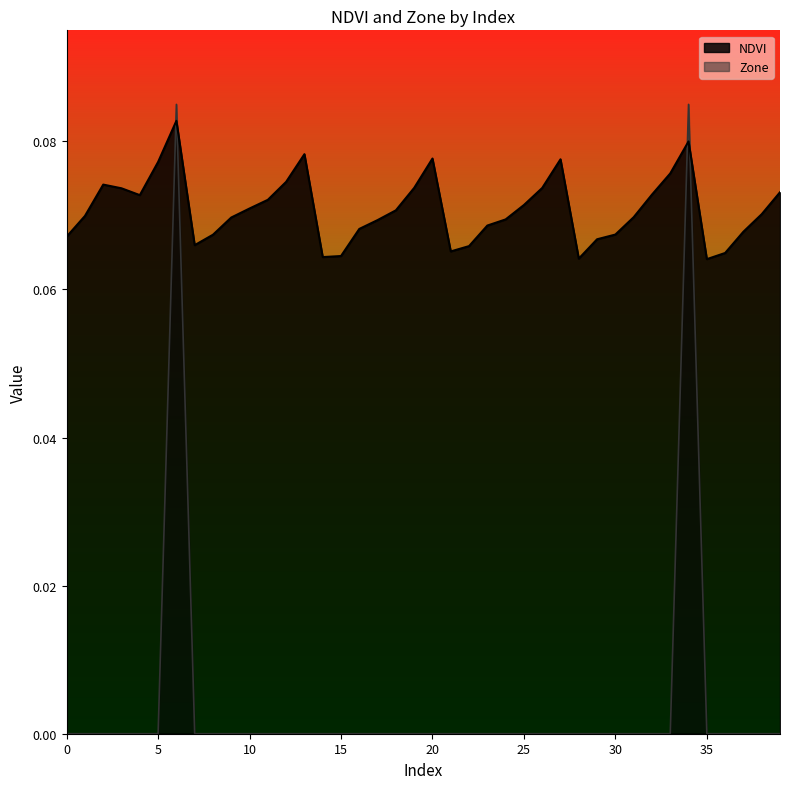

The NDVI series shows 0.0 at 10. True or false?

False